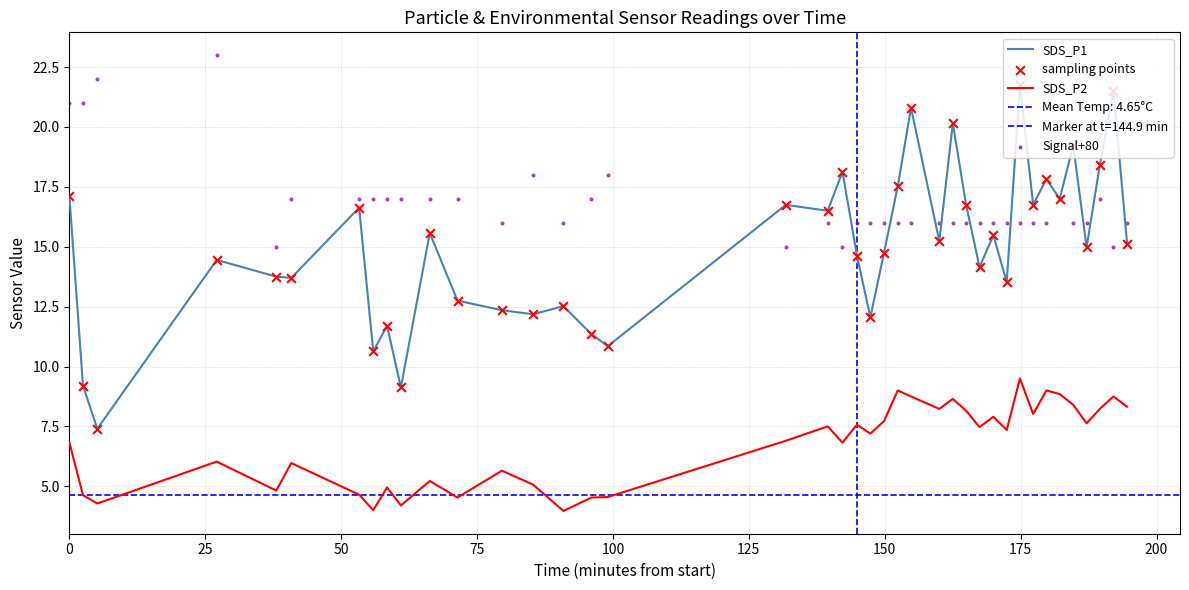

True or false: SDS_P2 and SDS_P1 intersect in this chart.

False